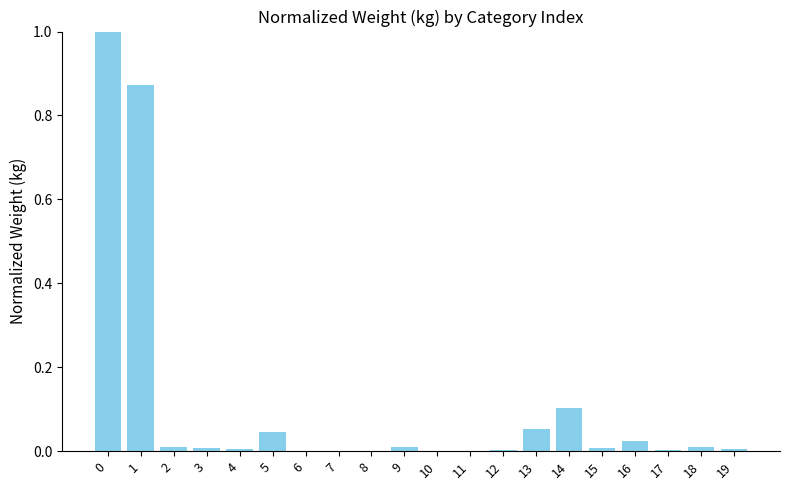

What is the sum of the values at 13 and 14?

0.2